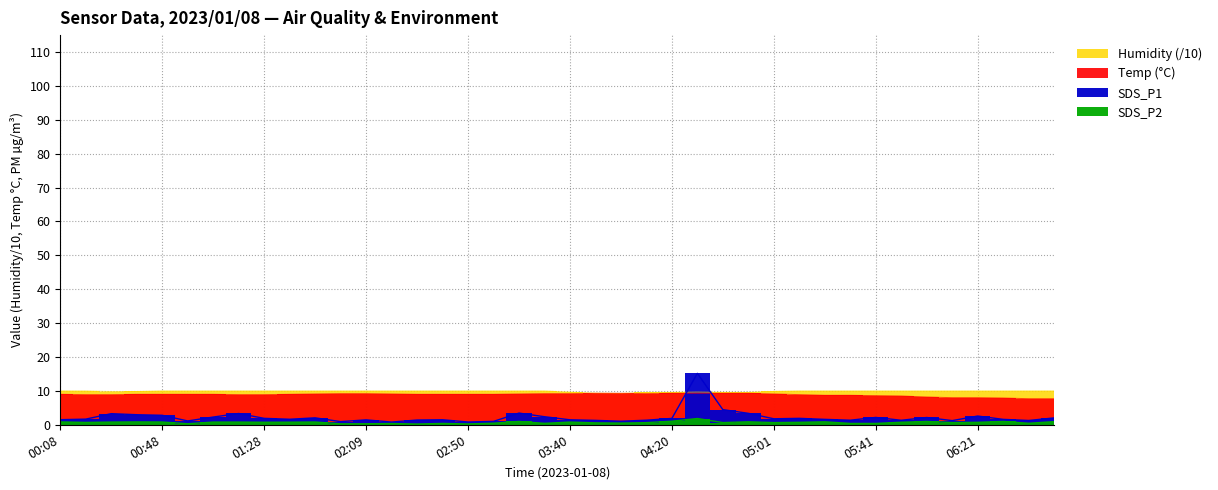

At which category does the chart reach its minimum across all series?

02:29